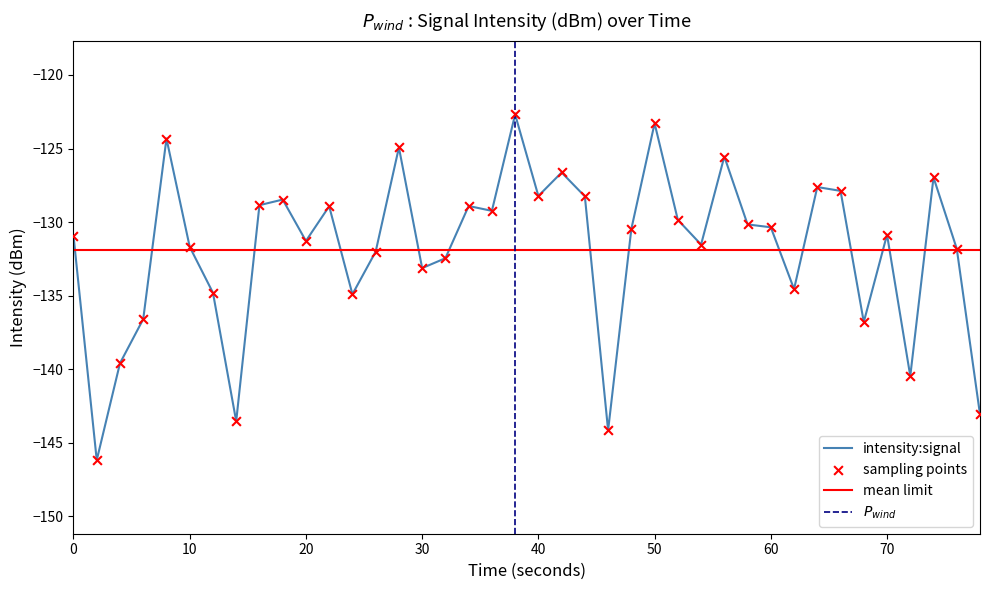

The value of intensity:signal at 70 is -130.9. True or false?

True